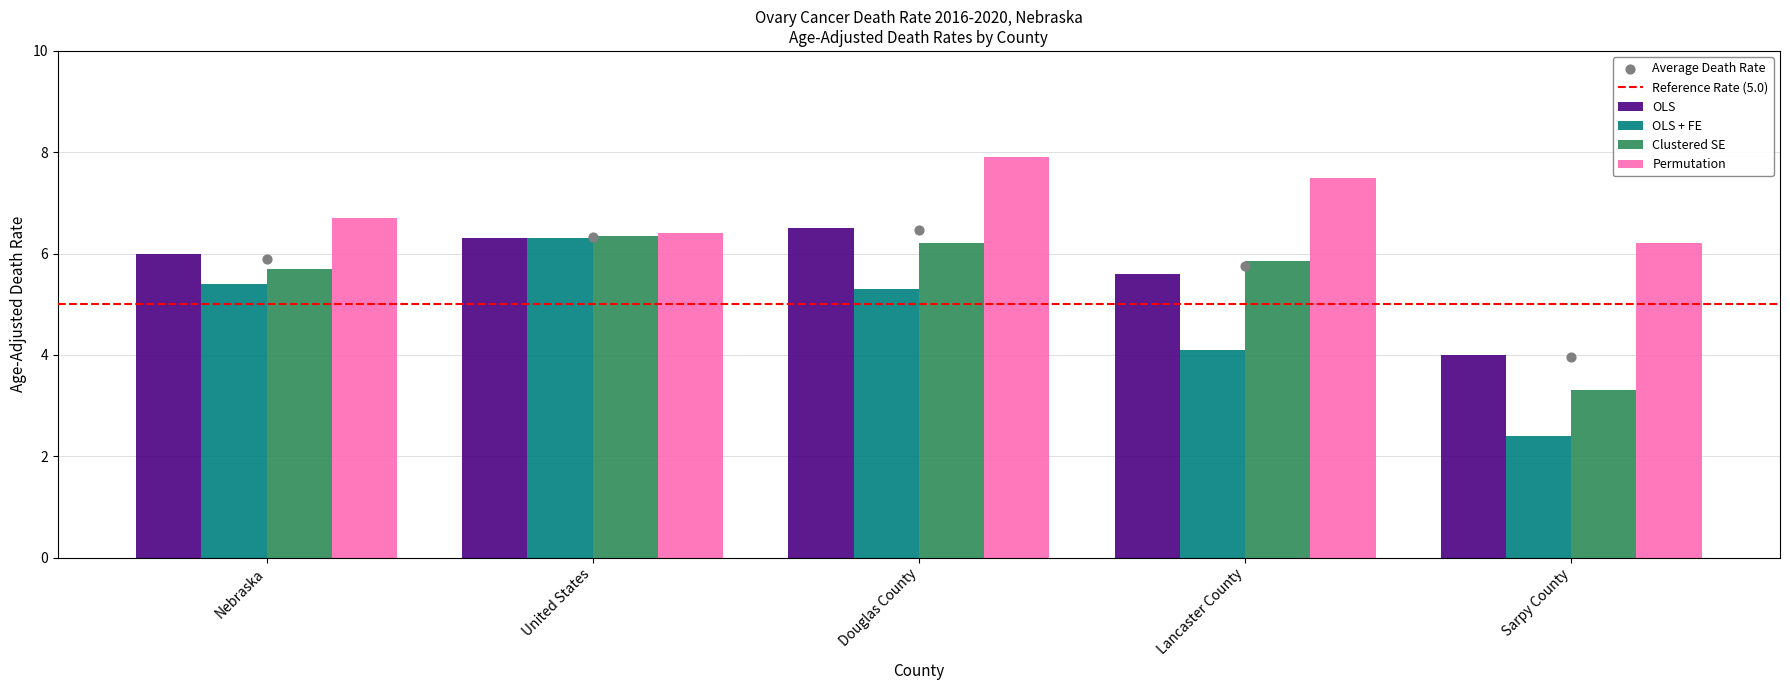

Which series has the widest spread of Y values?

OLS + FE